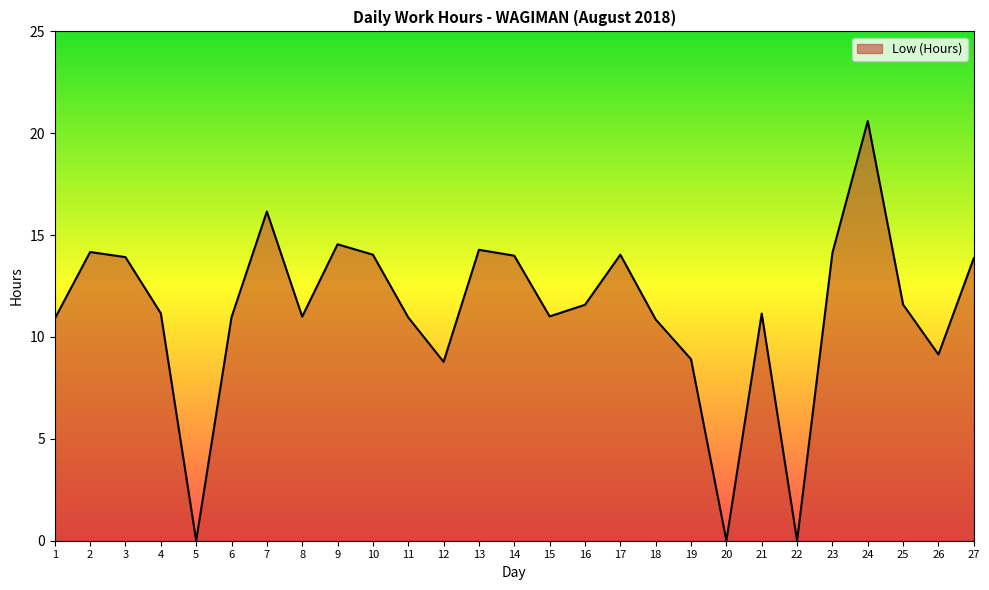

What is the maximum value shown in the chart?

20.6